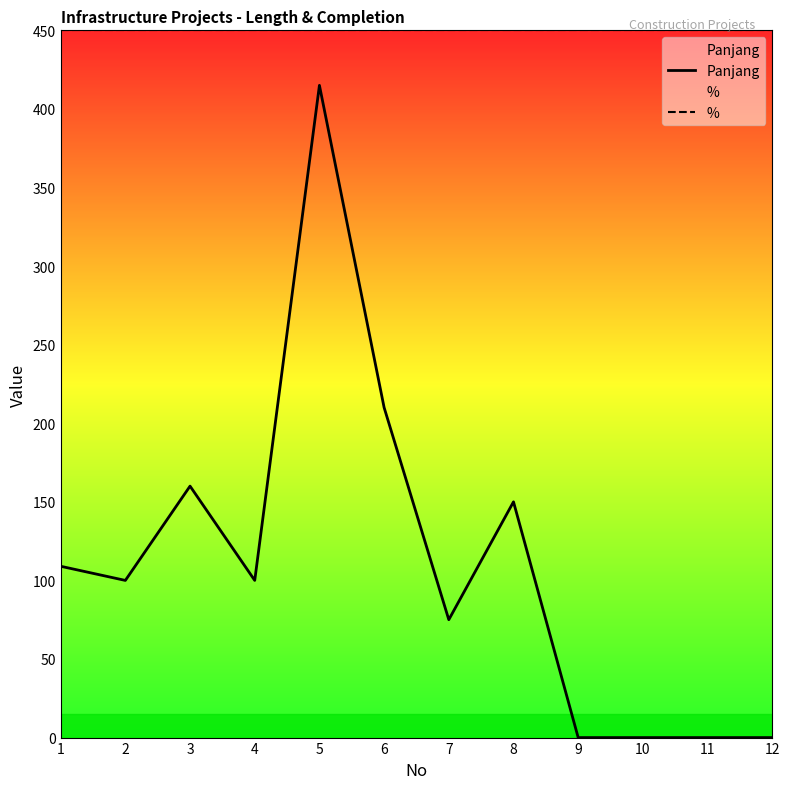

What is the value of the Panjang point at the 3rd from the left?

160